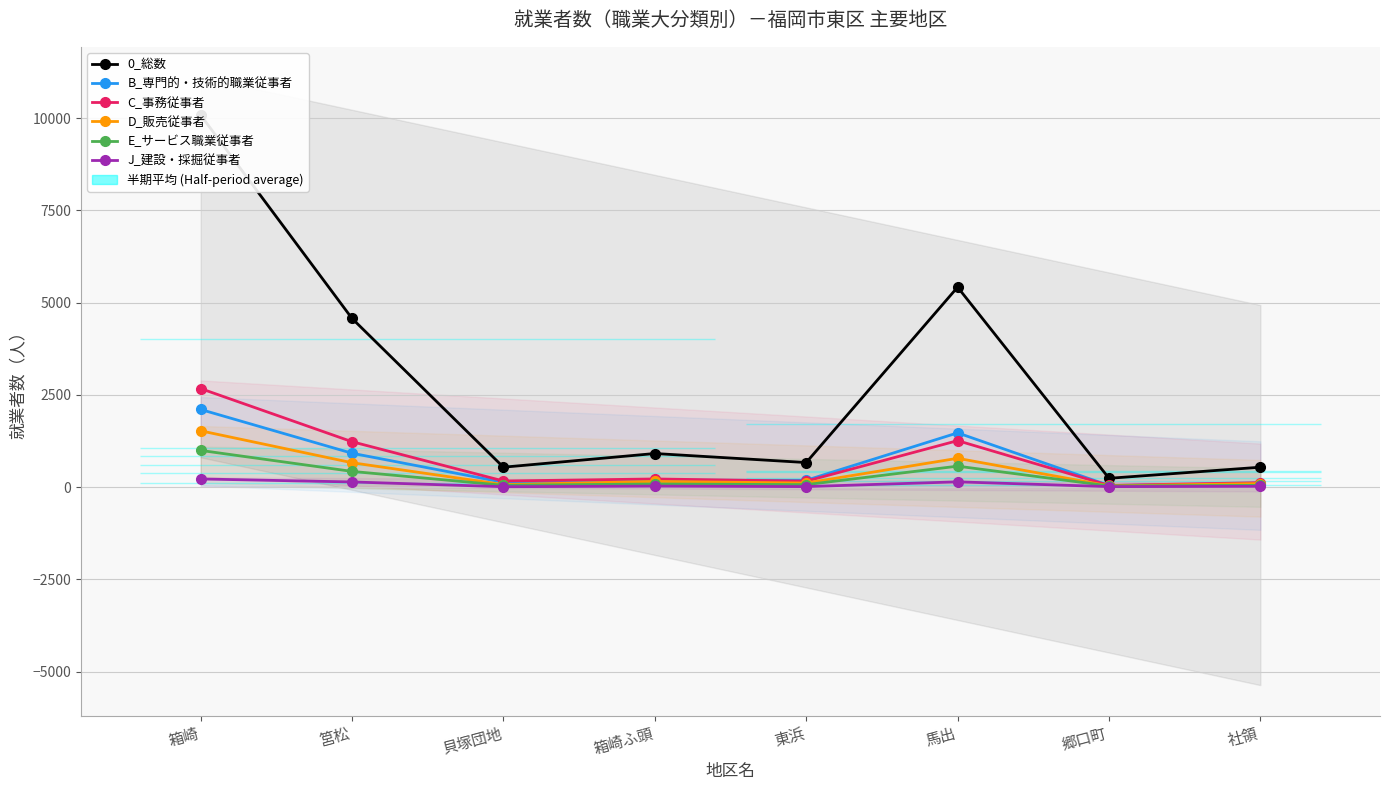

The value of B_専門的・技術的職業従事者 at 貝塚団地 is 84. True or false?

False